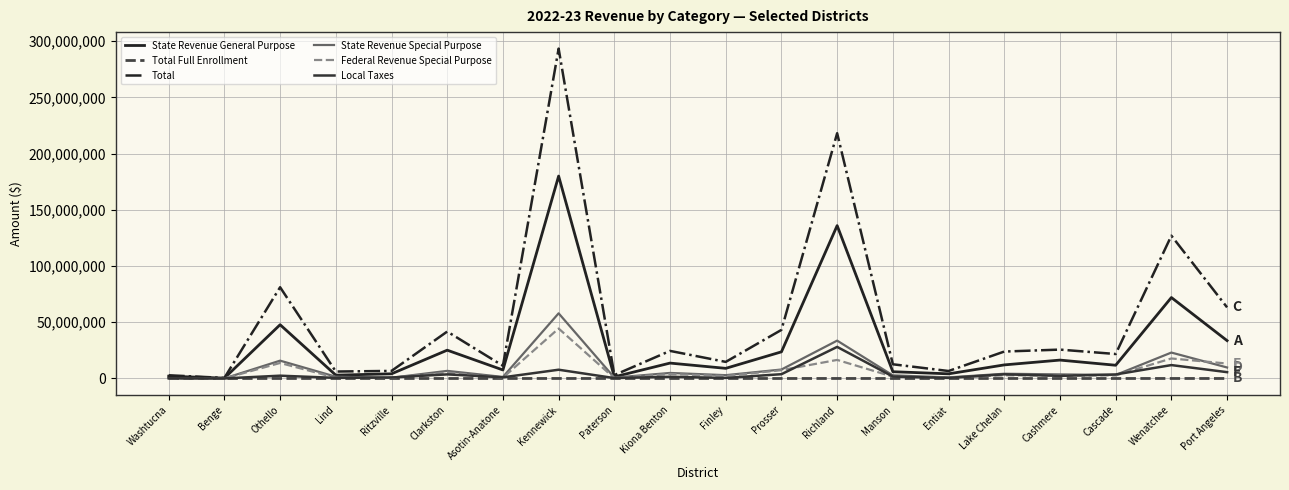

Where is the first local maximum for State Revenue General Purpose?

Othello